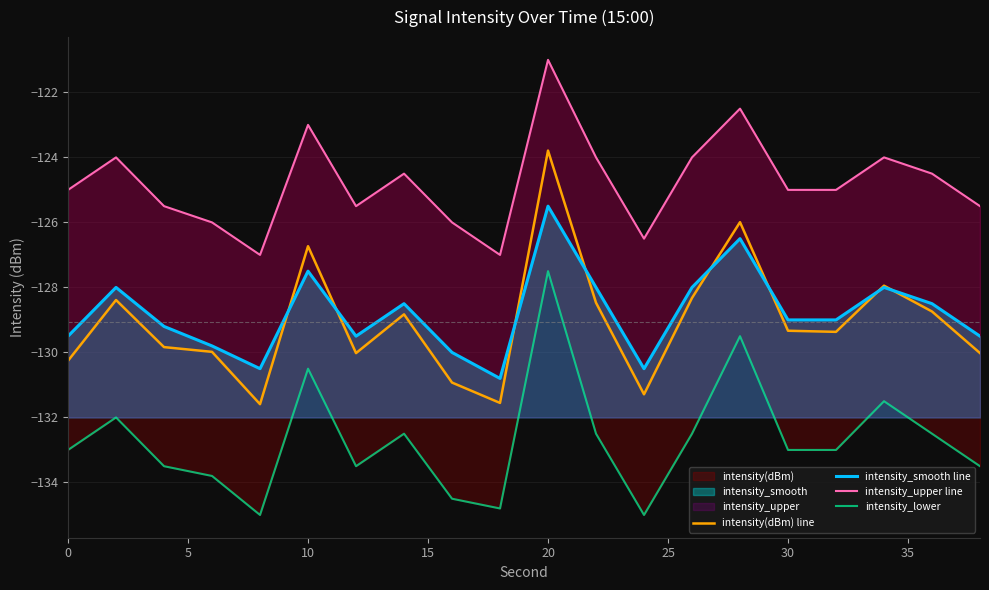

True or false: intensity_smooth line has more than 0 interior local peaks.

True